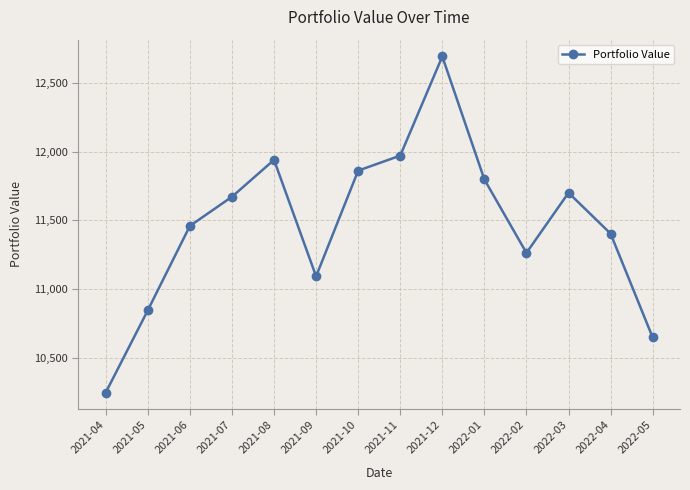

What is the maximum value shown in the chart?

12689.8